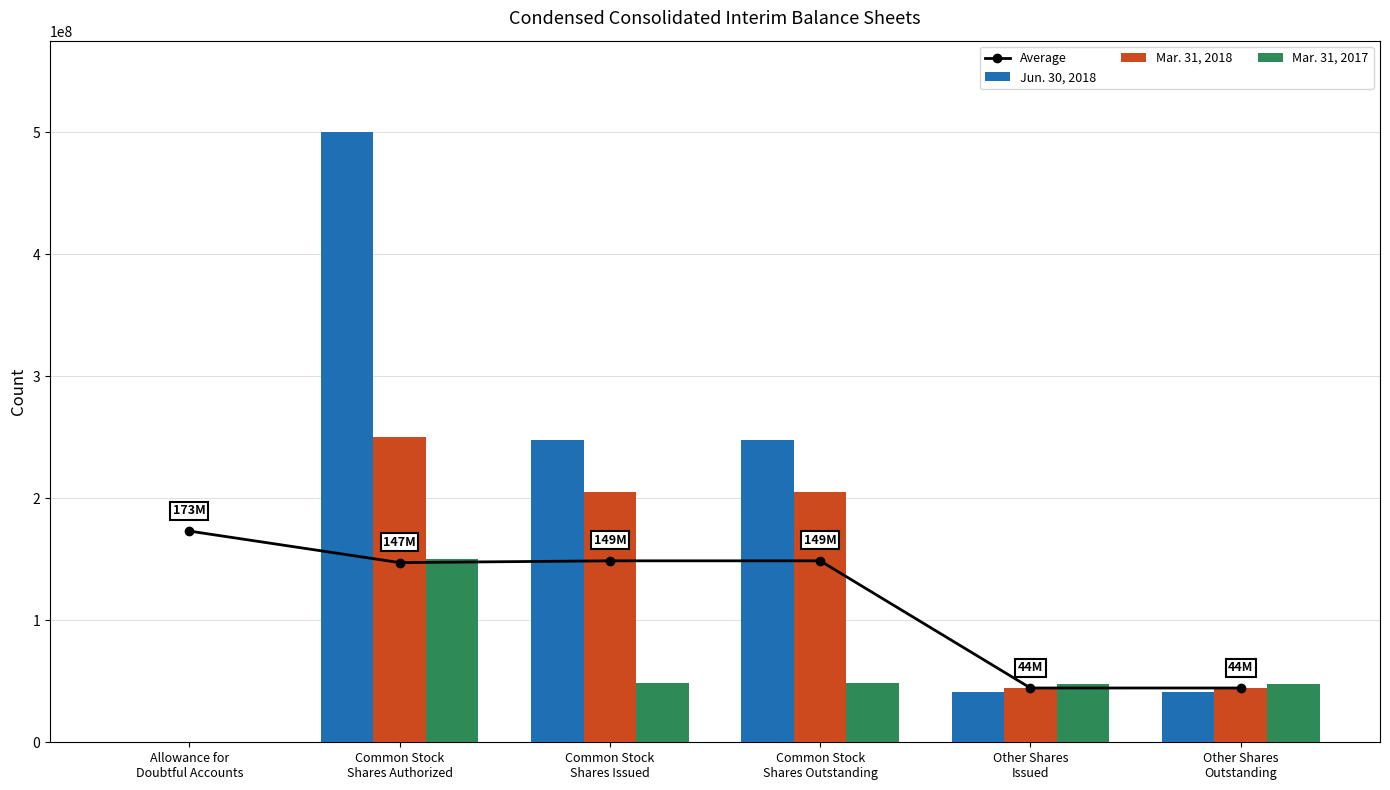

Which series has the largest range (max minus min)?

Jun. 30, 2018